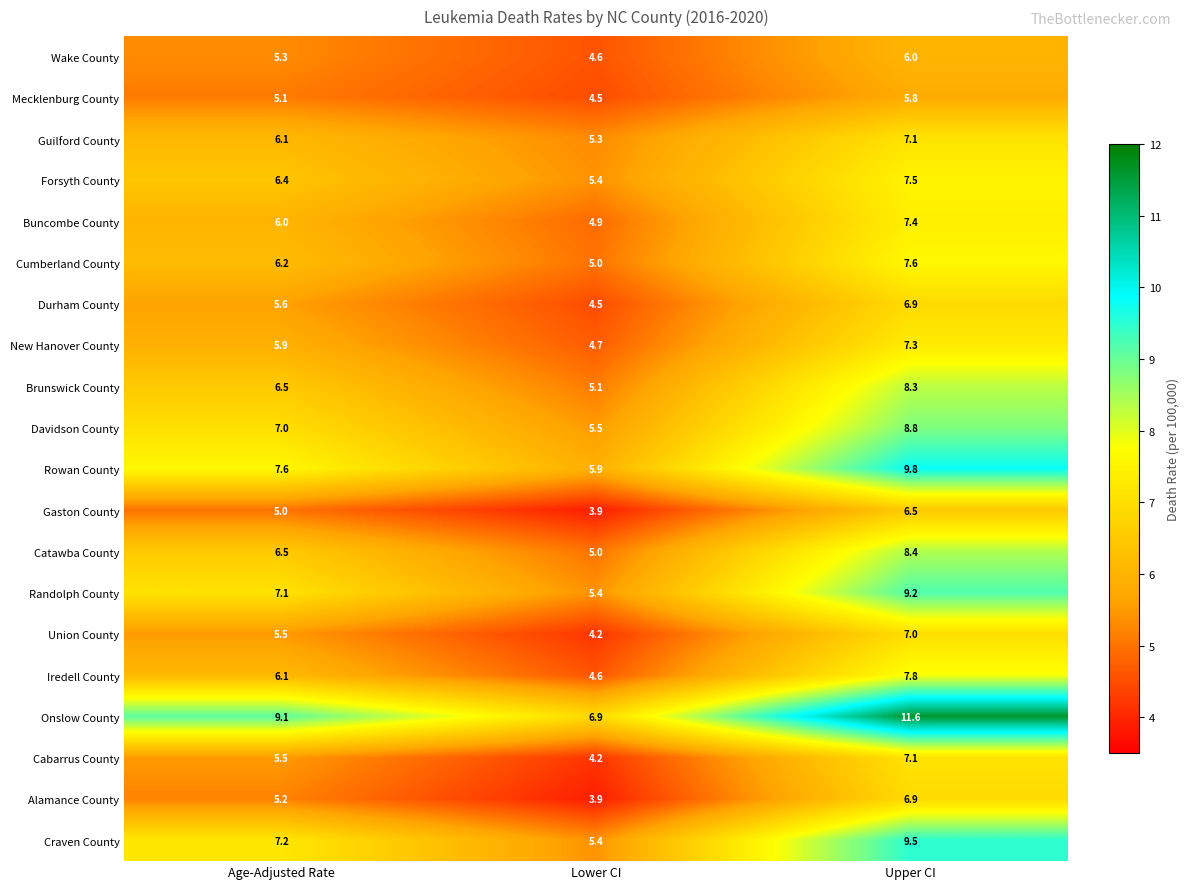

Which series has the largest range (max minus min)?

Onslow County